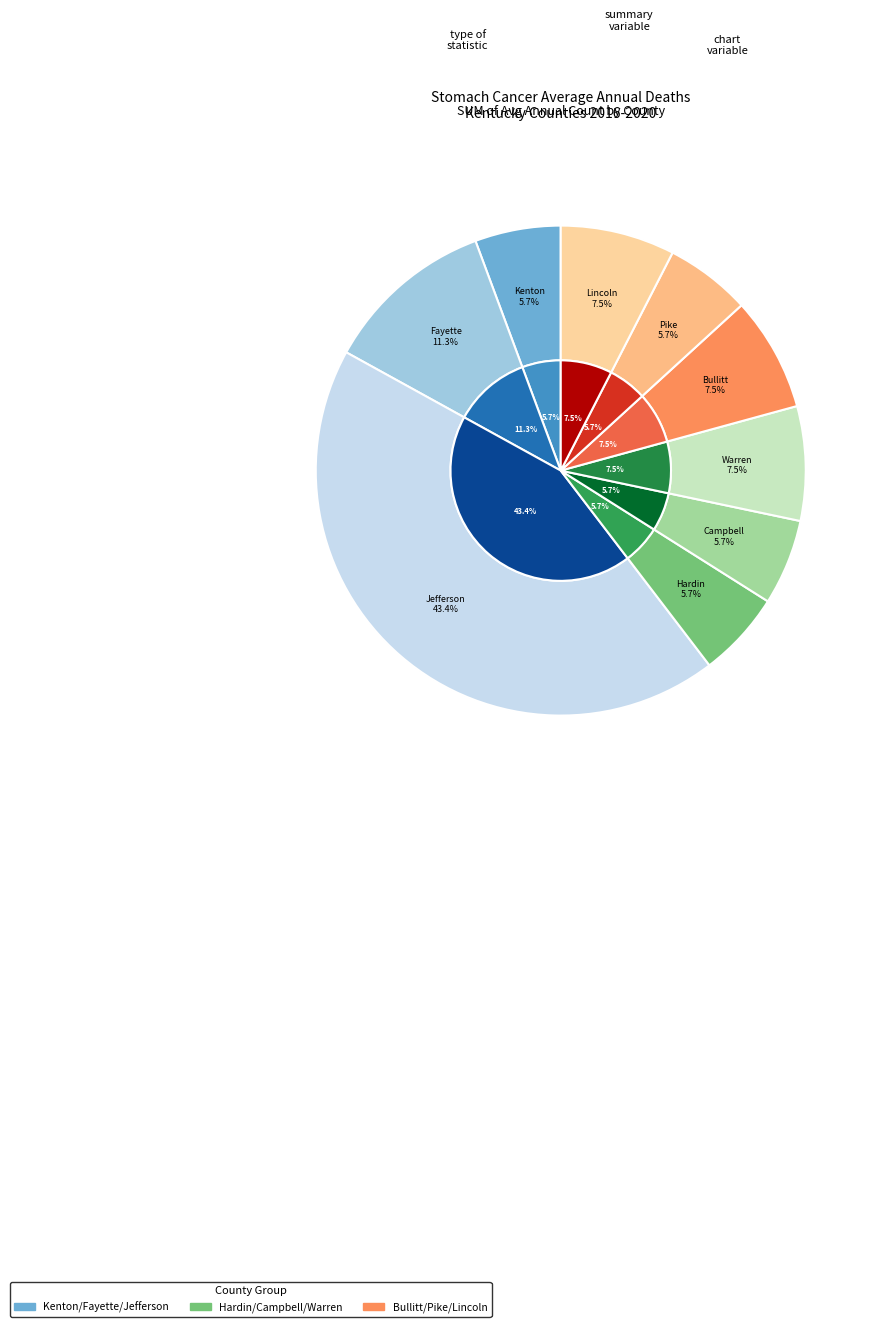

What percentage is NOT represented by Jefferson County?

56.6%